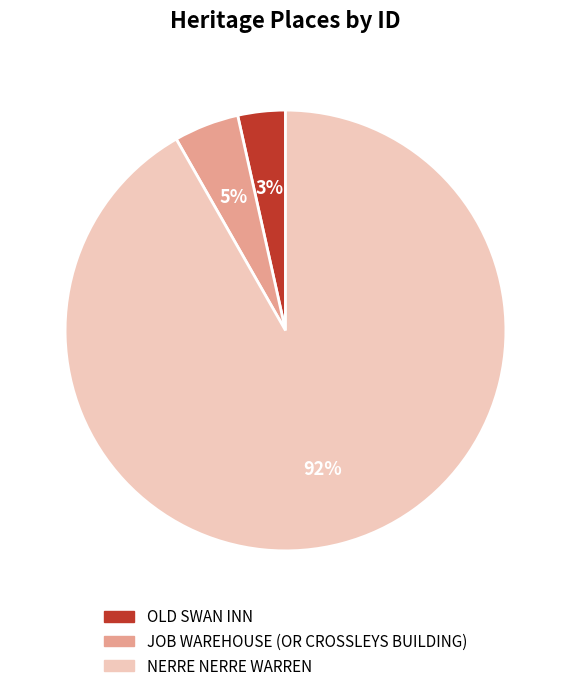

Is it true that JOB WAREHOUSE (OR CROSSLEYS BUILDING) is 19% of the pie?

False